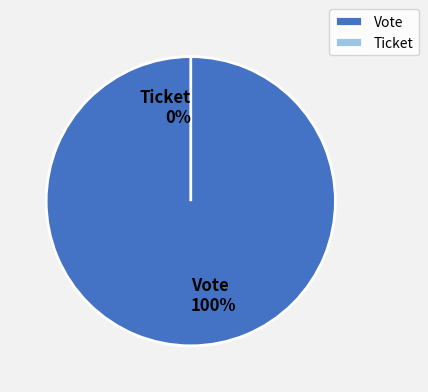

Which slice is the largest?

Vote